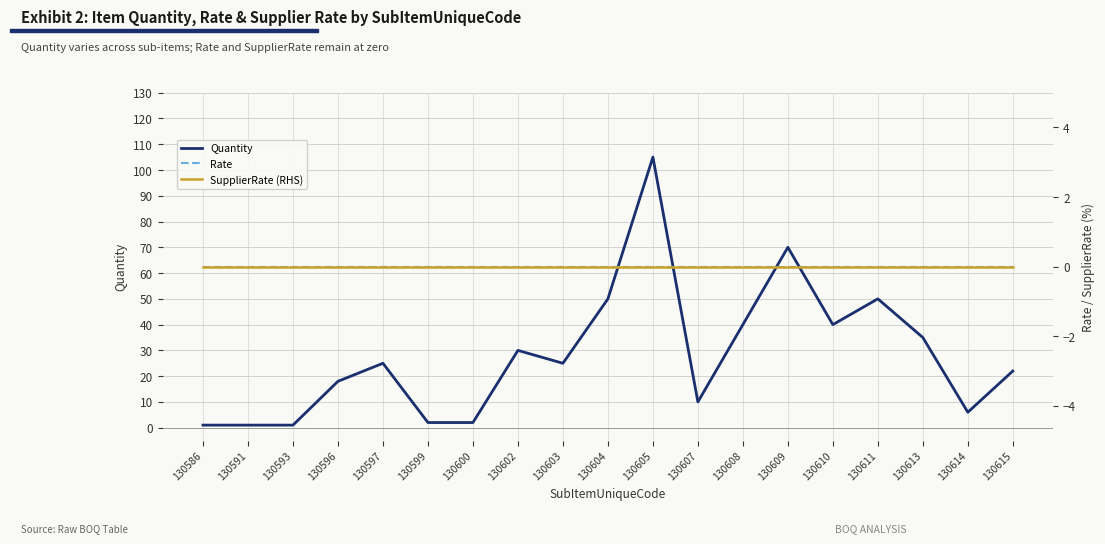

True or false: SupplierRate (RHS) has more than 2 points higher than both neighbors.

False